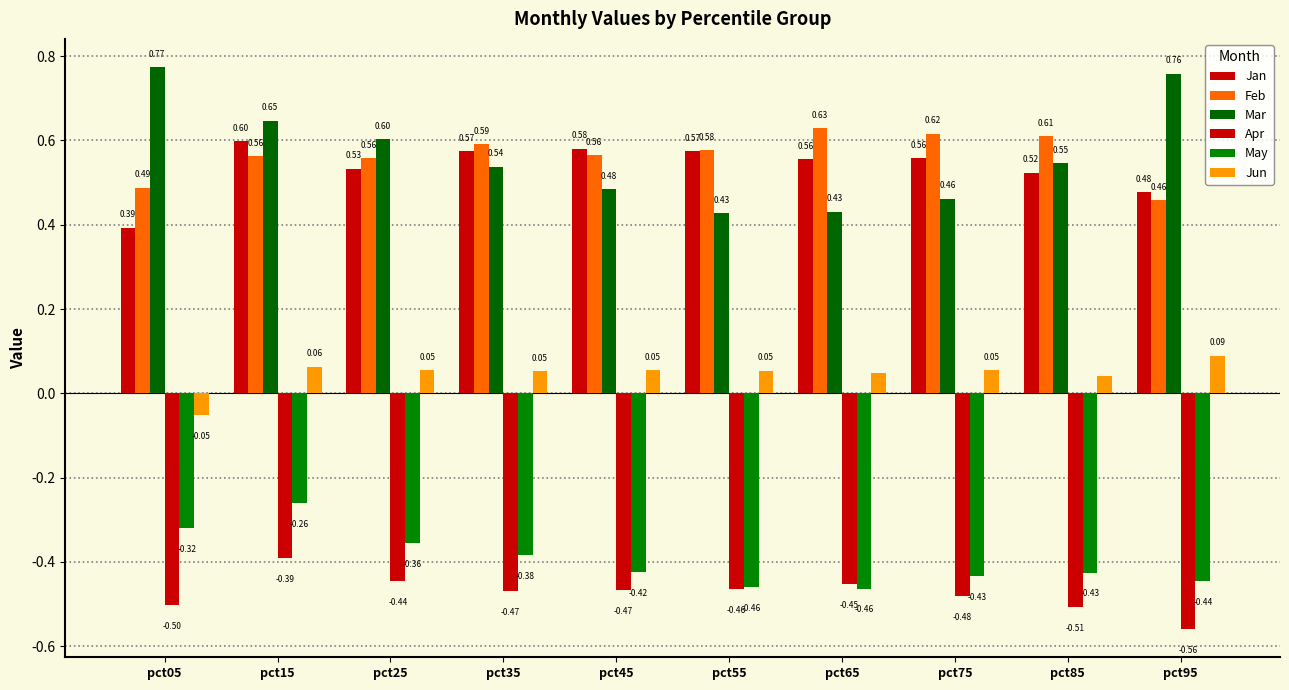

How many groups of bars are there?

10